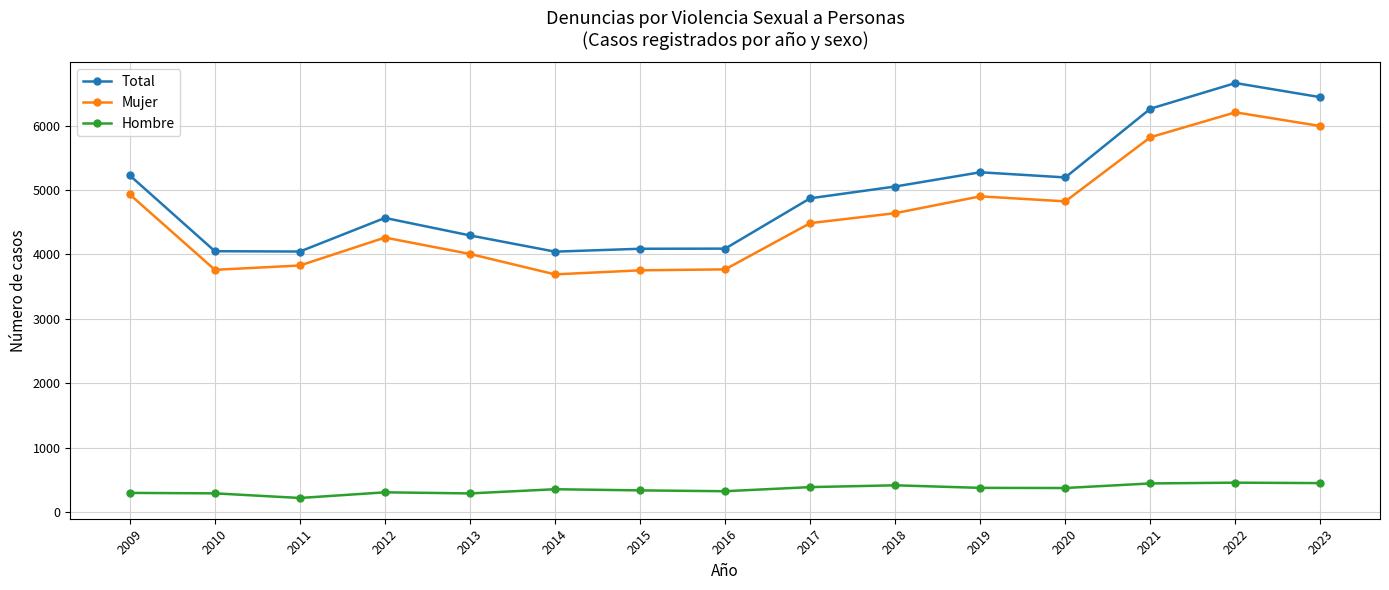

The Total series shows 4567 at 2012. True or false?

True